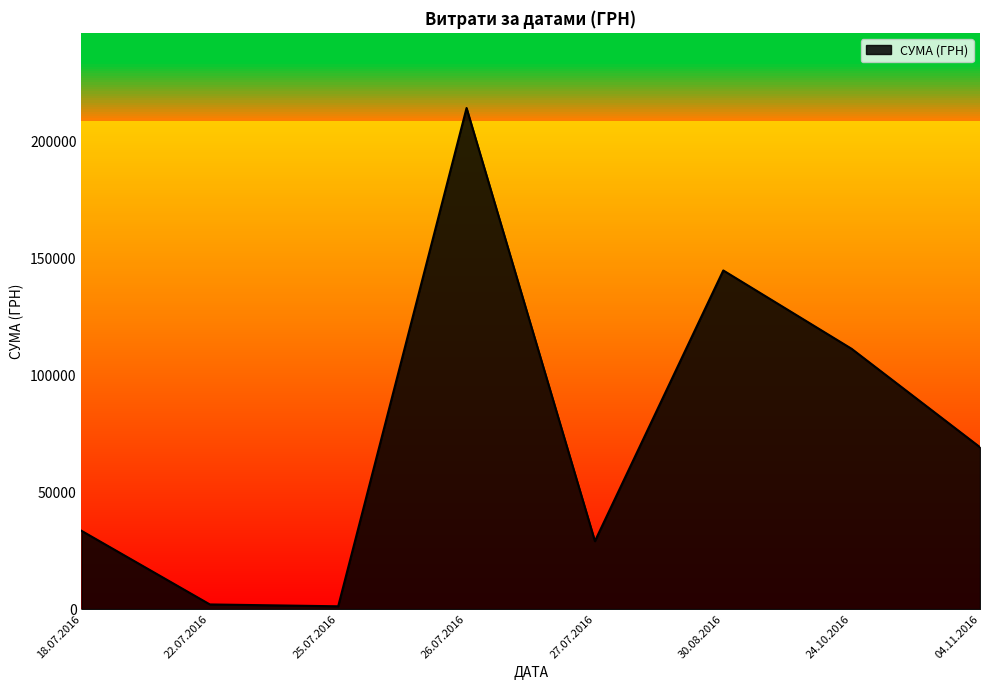

Is it true that the value at 26.07.2016 is 59065.0?

False